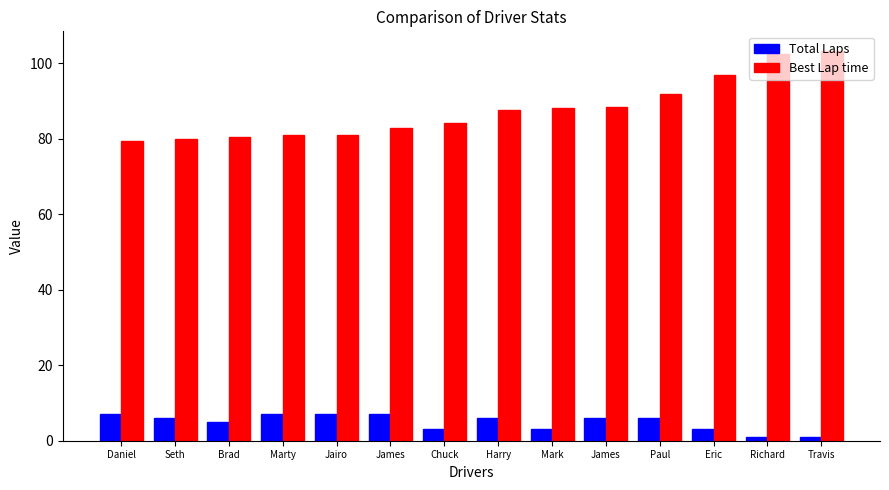

What are all the series names shown in the legend?

Total Laps, Best Lap time